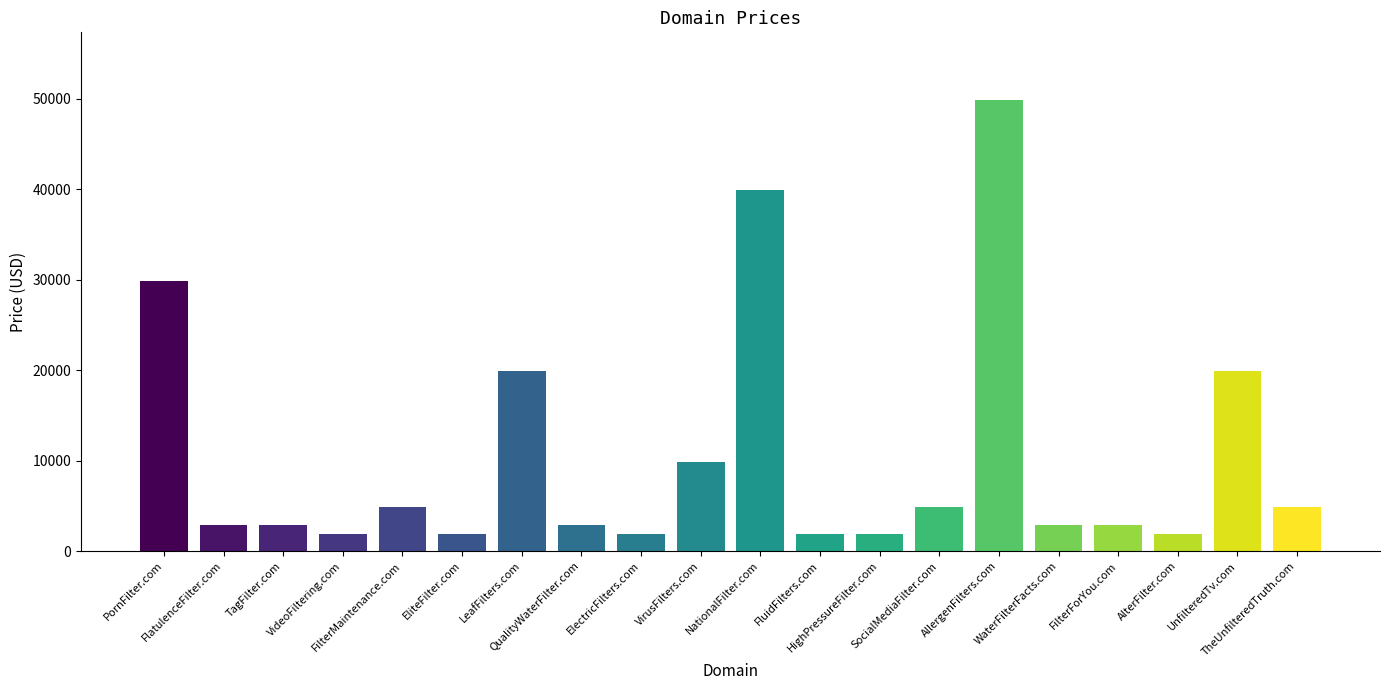

Count the number of categories in the chart.

20